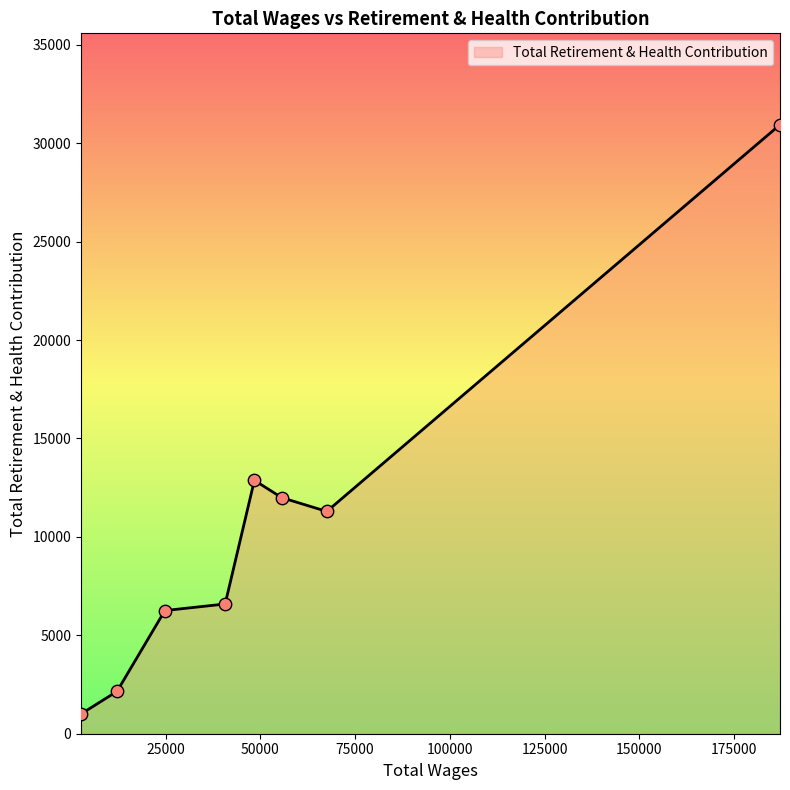

What is the greatest value displayed?

30942